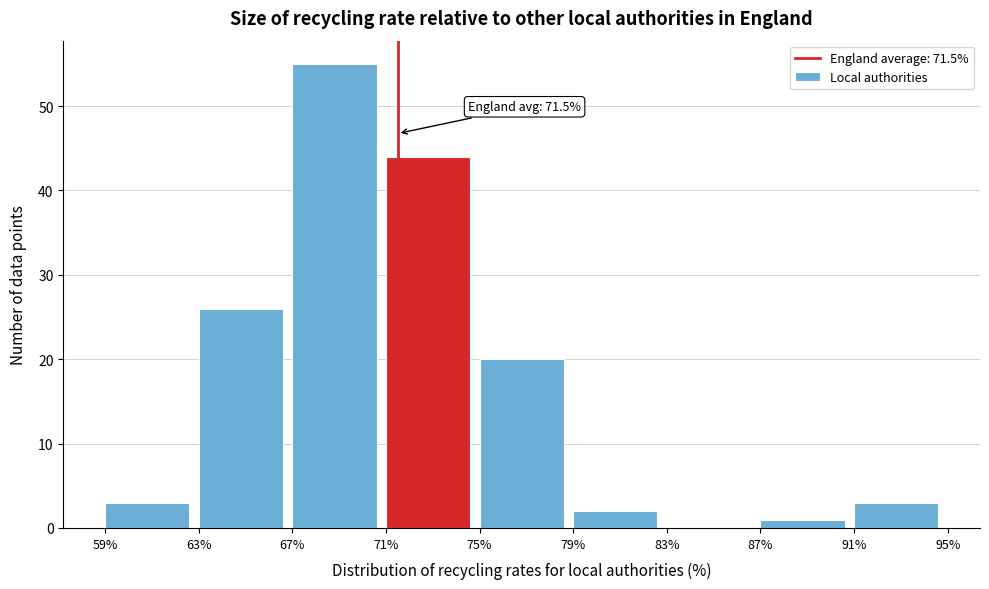

Which range on the x-axis has the tallest bar?

67% to 71%